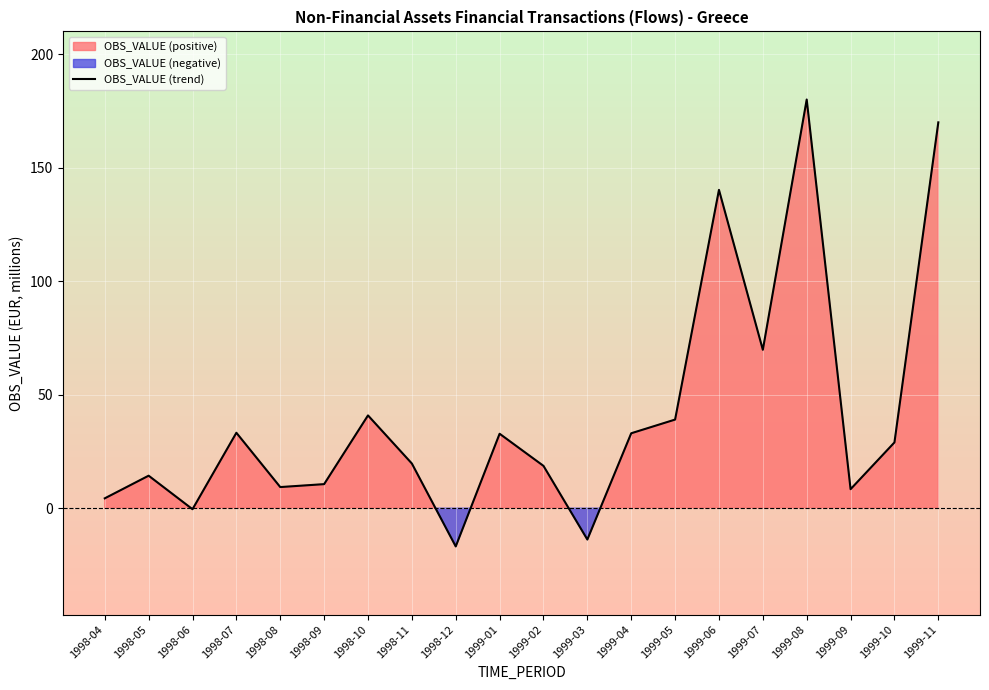

Is it true that the value at 1999-06 is 140.2?

True